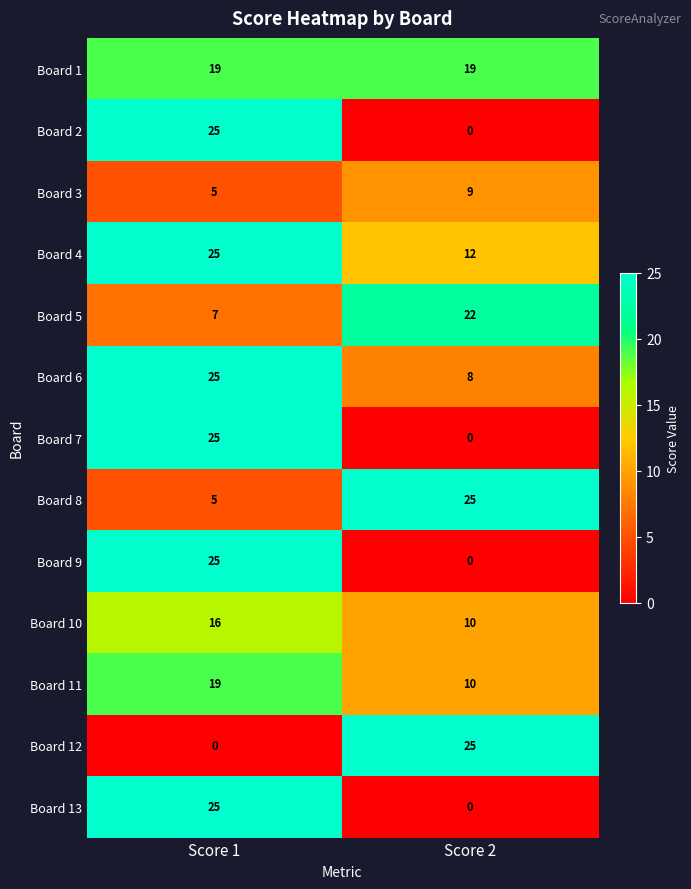

What is the difference between the Board 5 values at Score 1 and Score 2?

15